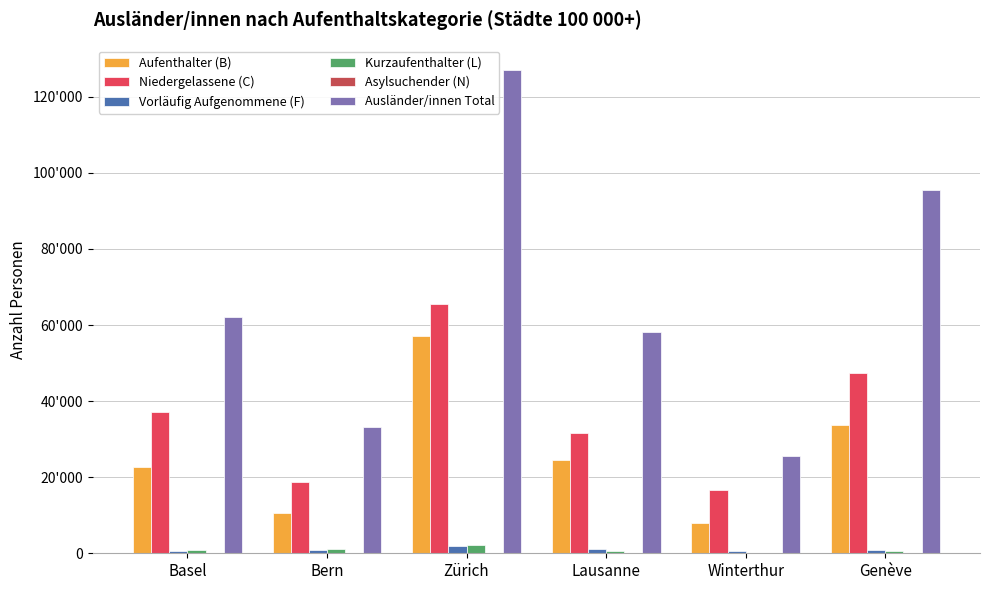

At how many categories does at least one series exceed 77932?

2